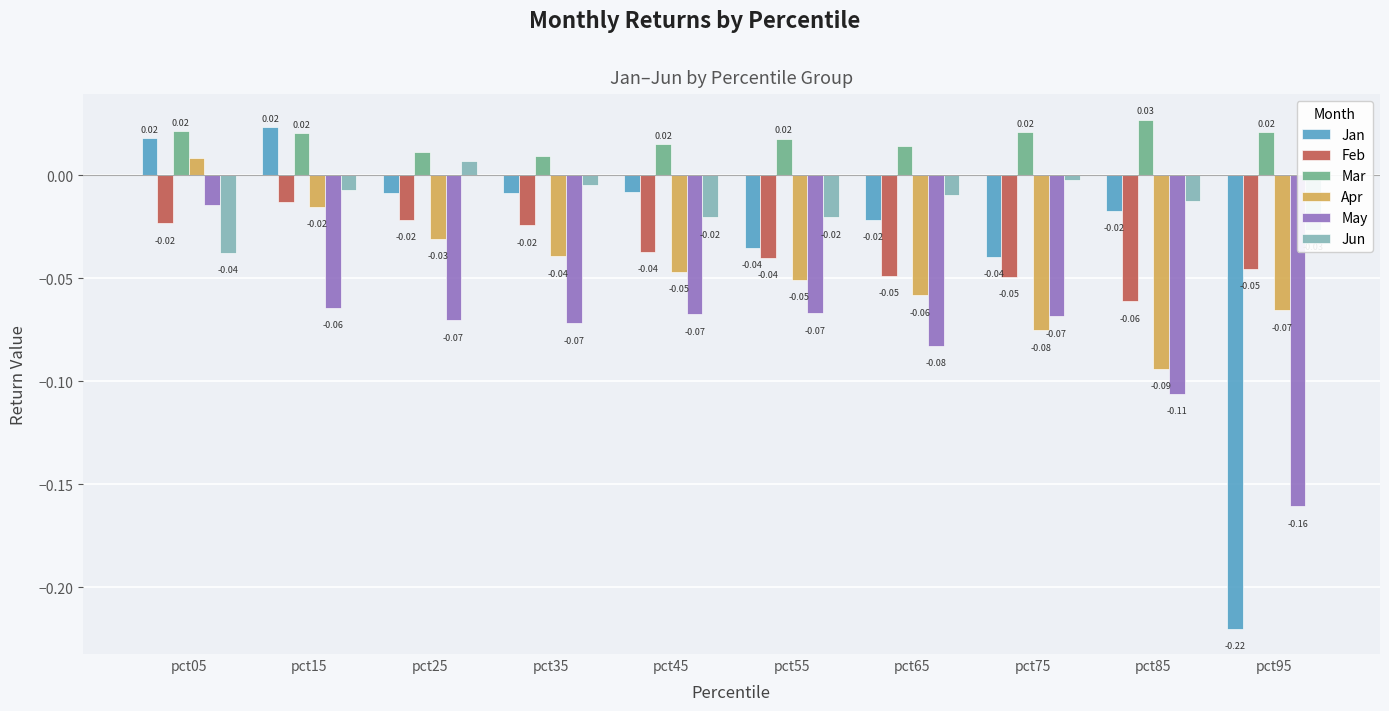

At which category is the sum across all series the highest?

pct05